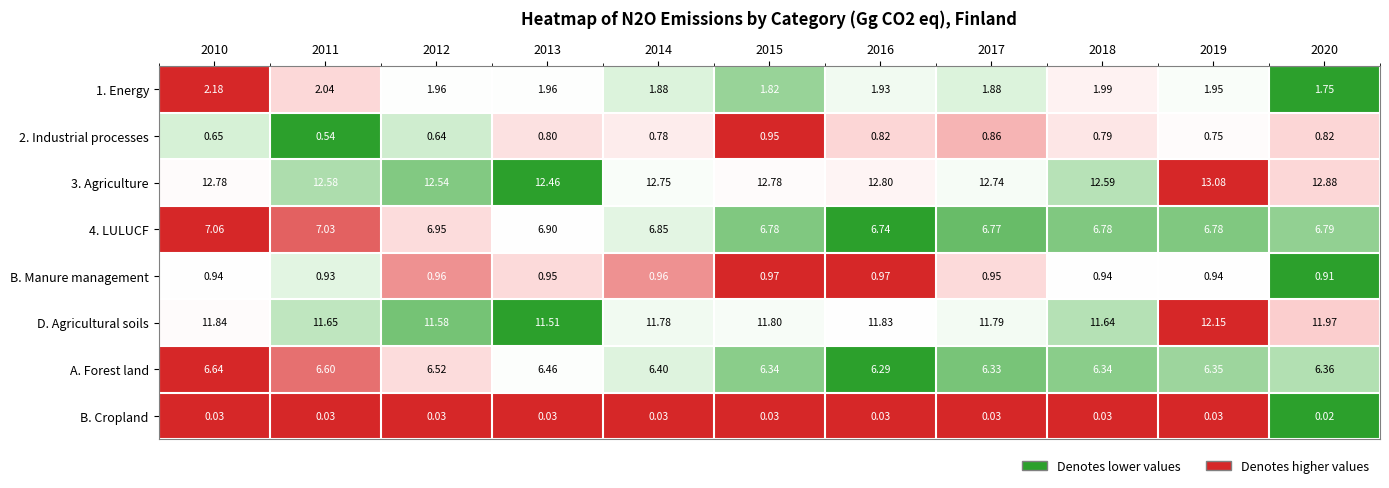

Which series has the largest range (max minus min)?

D. Agricultural soils